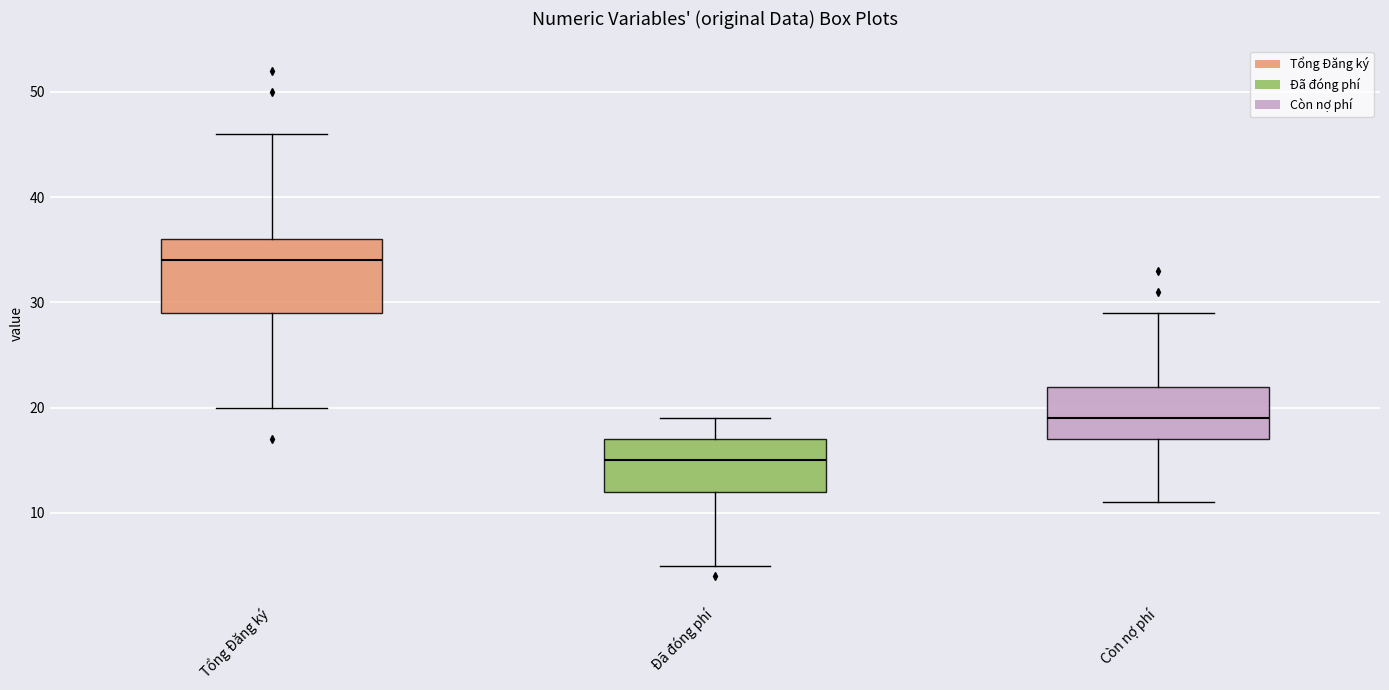

Reading left to right, read every box against the y-axis: the position of its median line, the range the box covers, and the ends of its whiskers. The values are not printed on the chart, so give them approximately, as read against the axis.

Tổng Đăng ký: median 34, box 29 to 36, whiskers 20 to 46
Đã đóng phí: median 15, box 12 to 17, whiskers 5 to 19
Còn nợ phí: median 19, box 17 to 22, whiskers 11 to 29